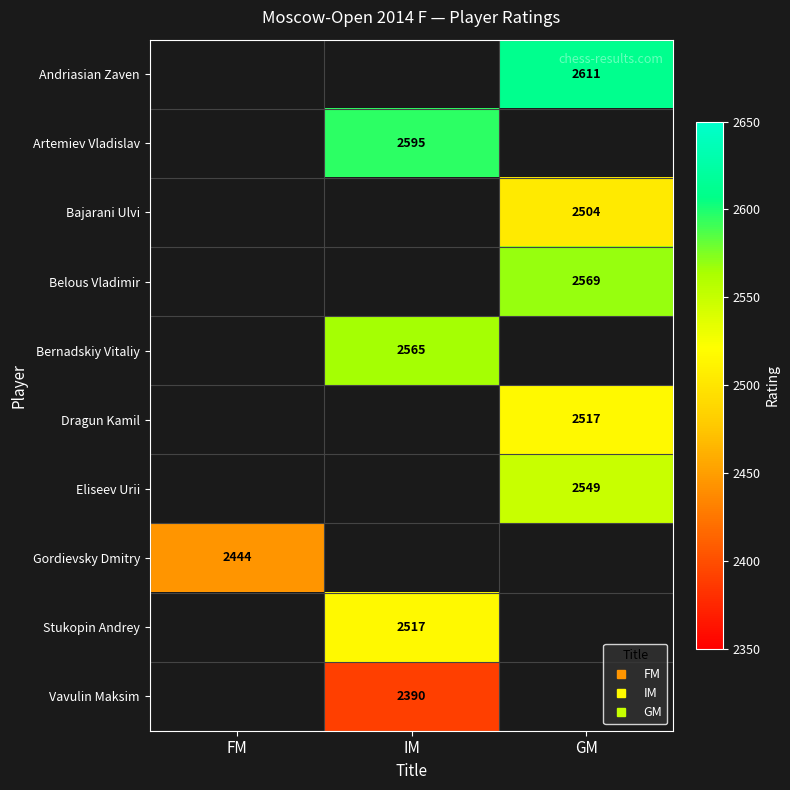

Rank the categories by Gordievsky Dmitry value from lowest to highest.

FM, IM, GM